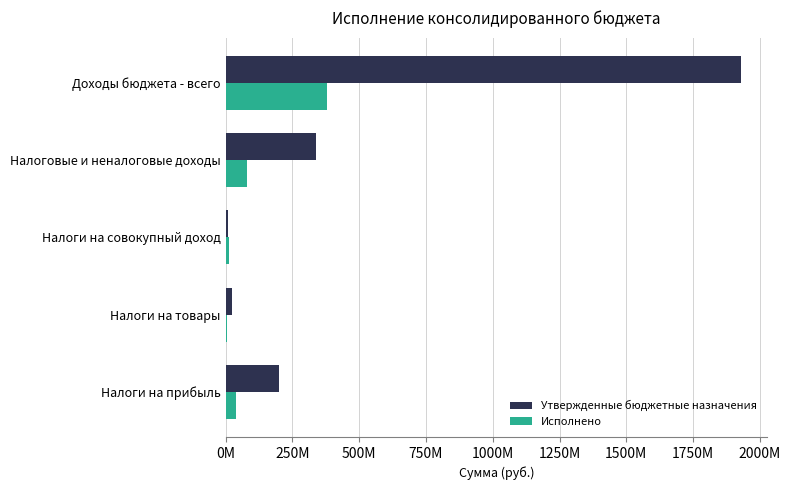

What is the lowest value of the Исполнено series?

5951493.9